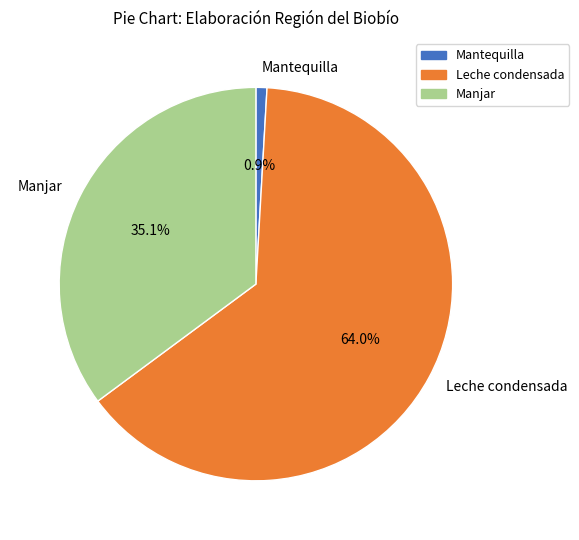

Which slice is the largest?

Leche condensada